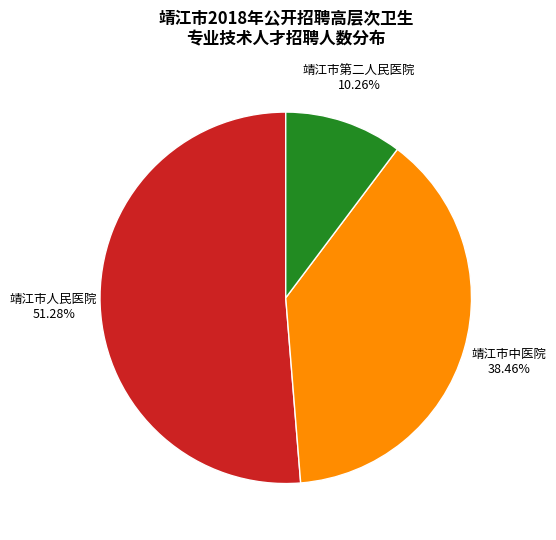

Is it true that 靖江市第二人民医院 is 1% of the pie?

False